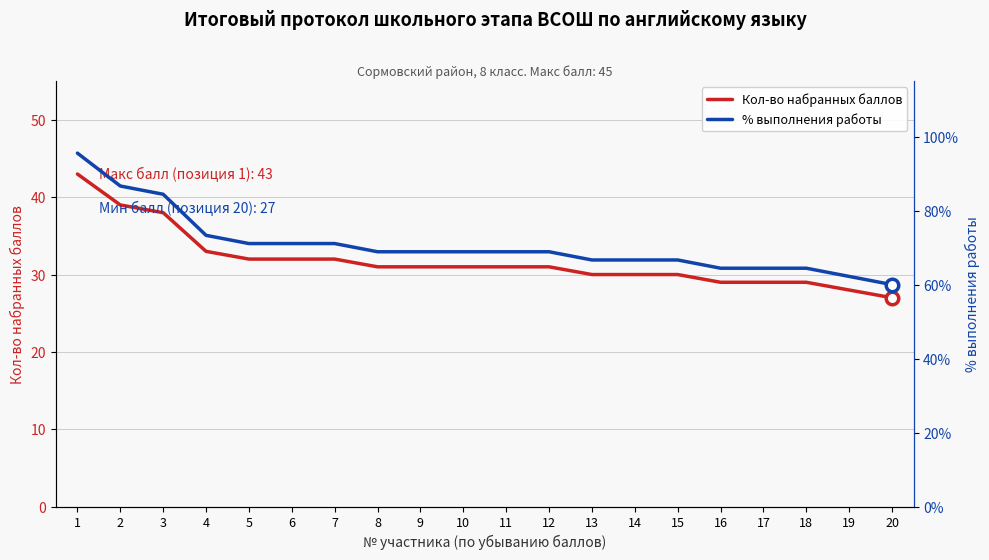

What is the difference between the highest and lowest values at 12?

37.9